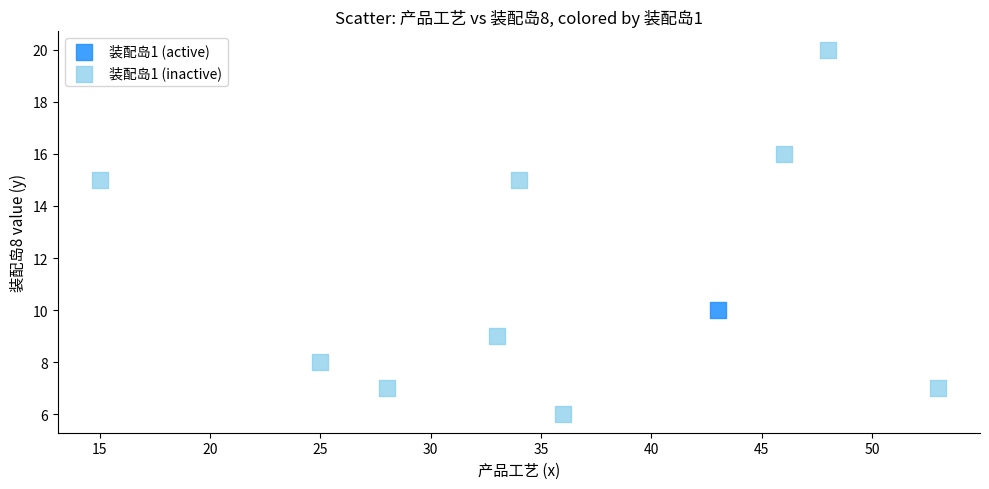

What are all the series names shown in the legend?

装配岛1 (active), 装配岛1 (inactive)